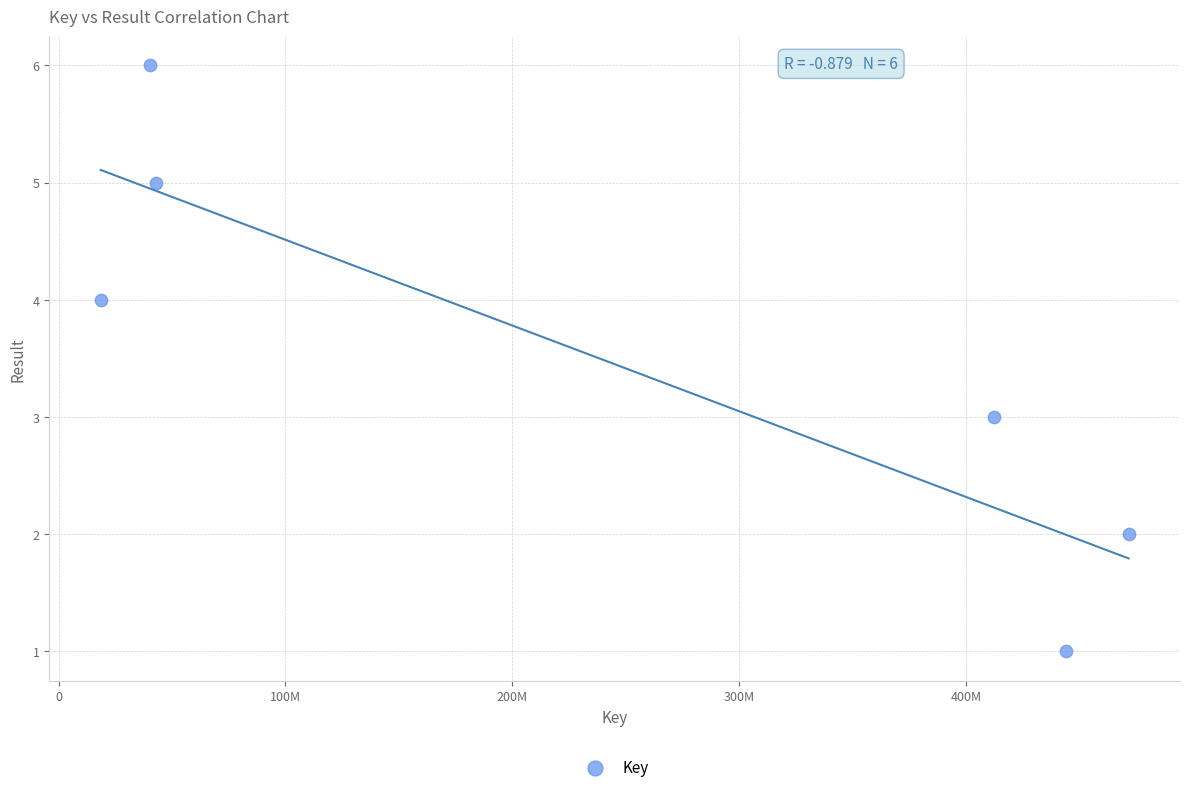

What is the average Y value?

4